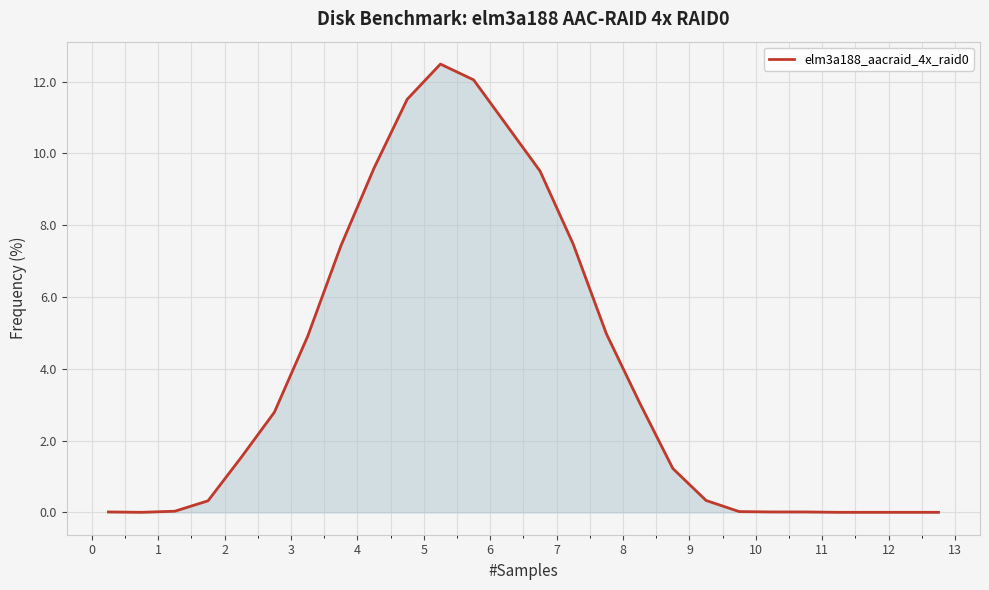

What is the difference between the maximum and minimum values?

12.5